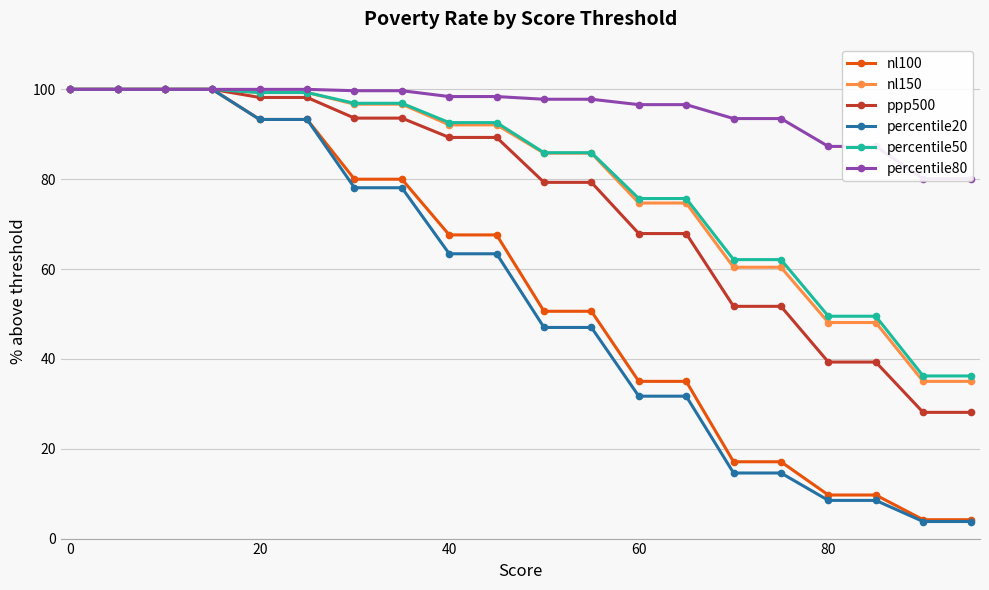

The value of nl150 at 0 is 160.0. True or false?

False